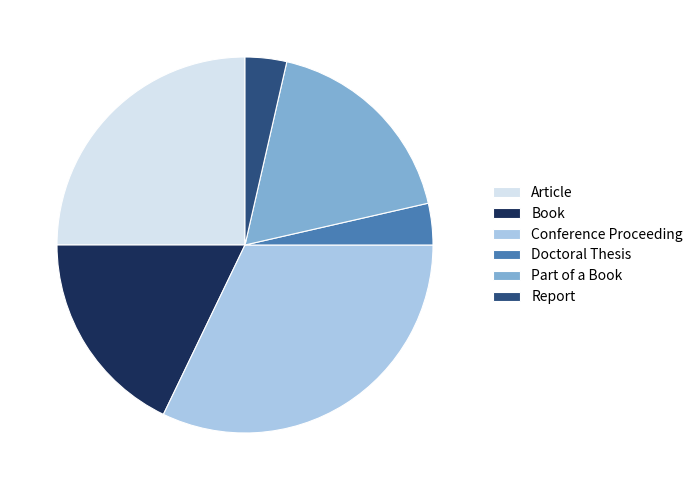

Which category has the biggest portion of the pie?

Conference Proceeding